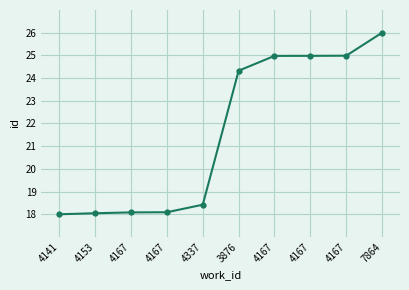

How many values are below 24?

5